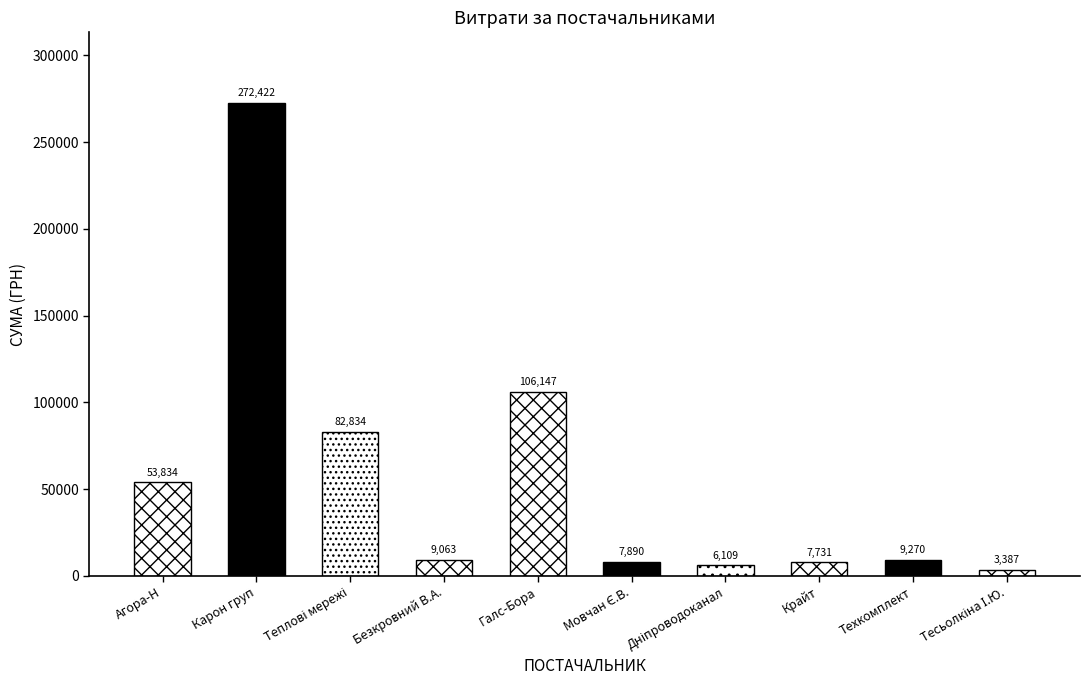

Reading left to right, extract all data points from this chart.

53833.8	272422.2	82834.0	9062.8	106147.3	7889.8	6109.0	7730.8	9270.0	3387.1